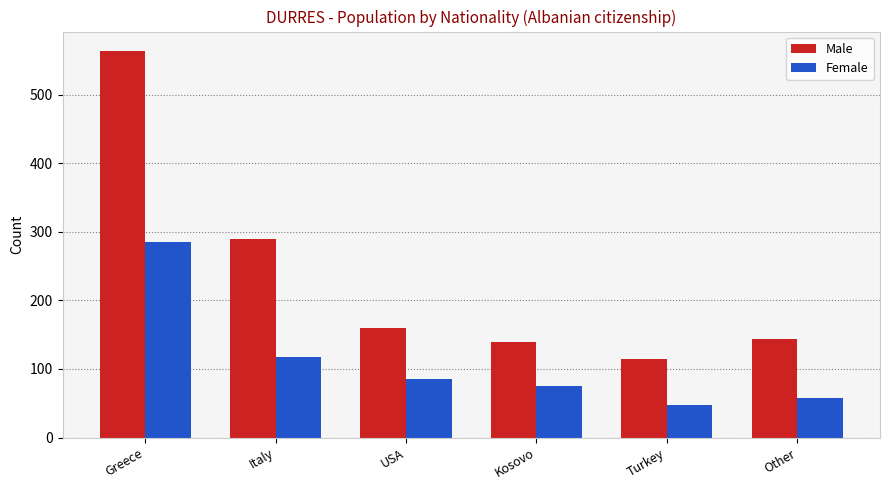

Which category has the highest value in the Male series?

Greece